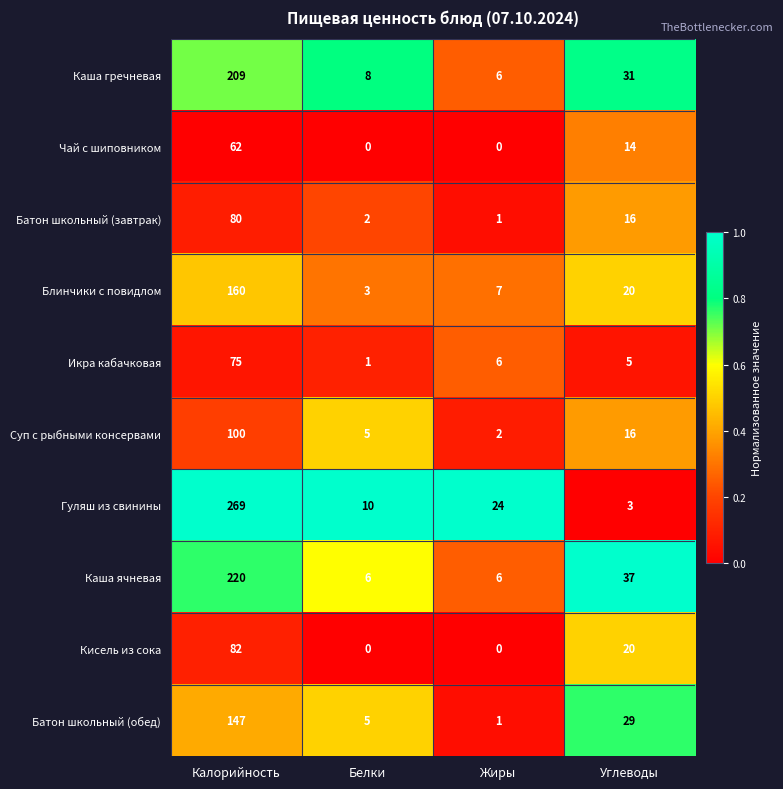

What is the sum of all Суп с рыбными консервами values?

123